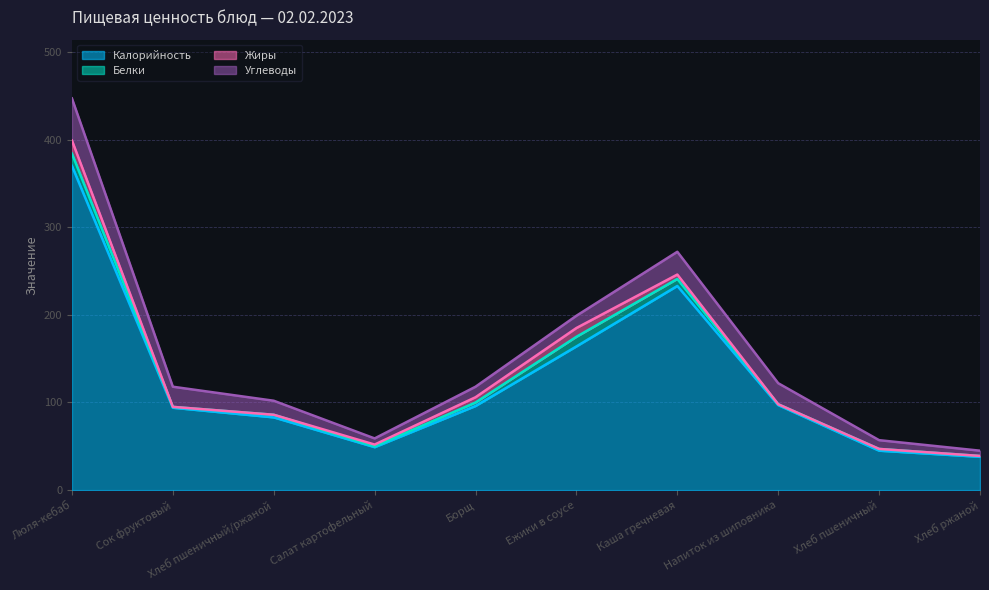

The Калорийность series shows 394 at Каша гречневая. True or false?

False